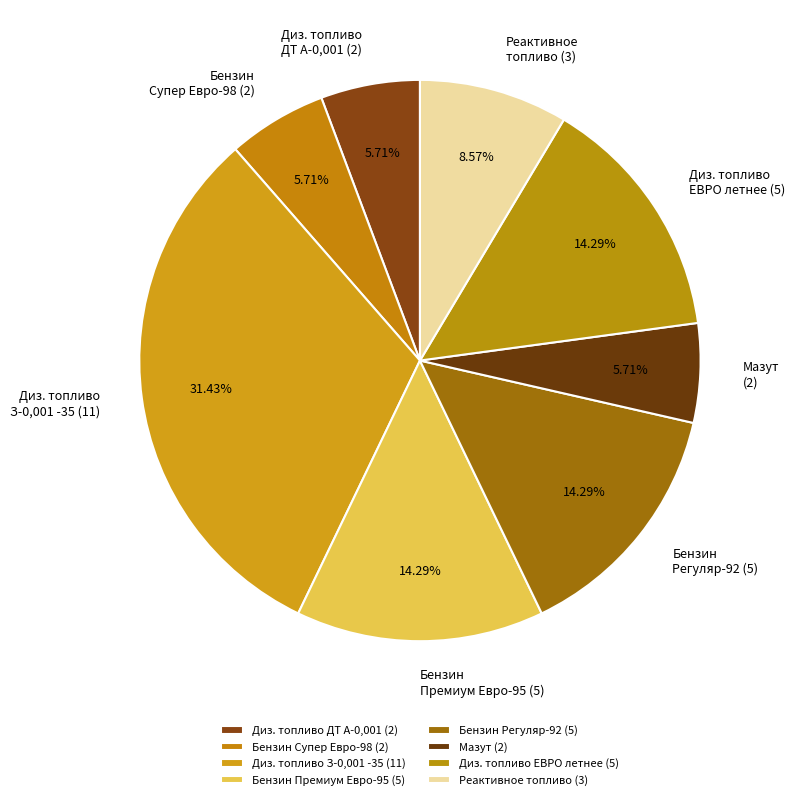

Is the sum of Диз. топливо З-0,001 -35 (11) and Диз. топливо ДТ А-0,001 (2) greater than half?

No